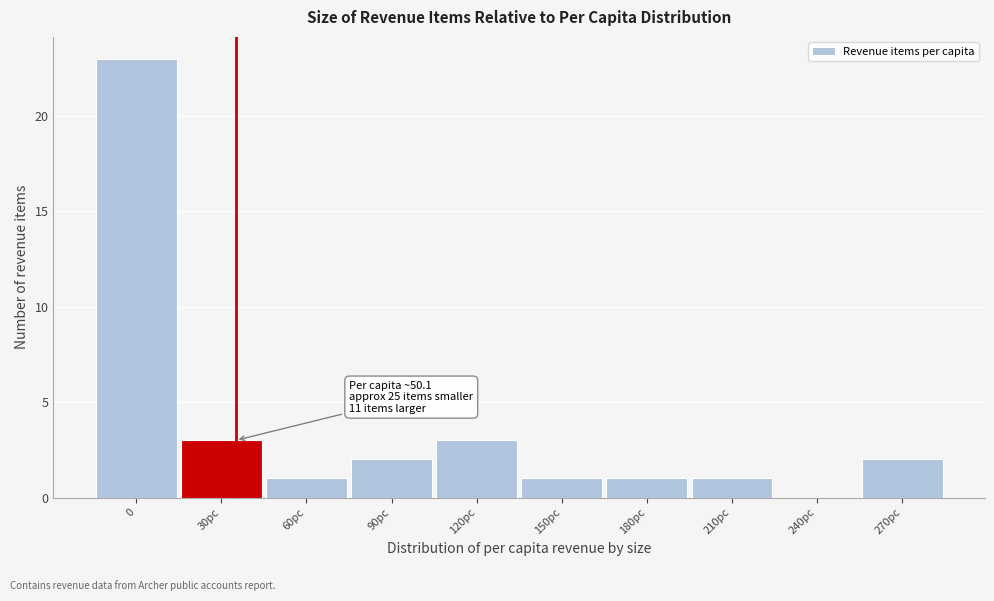

Reading left to right, extract all data points from this chart.

0=23	30pc=3	60pc=1	90pc=2	120pc=3	150pc=1	180pc=1	210pc=1	240pc=0	270pc=2